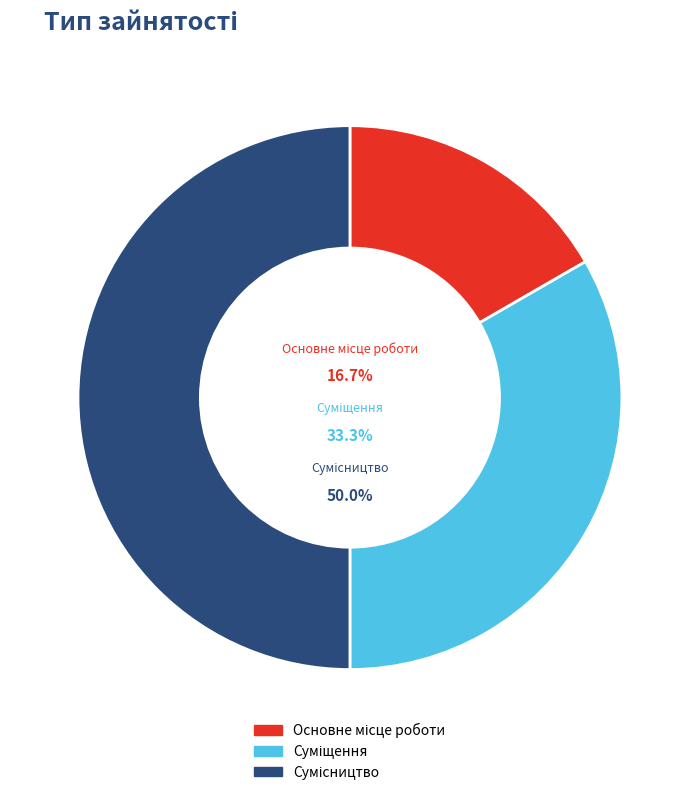

How many segments does this pie chart have?

3